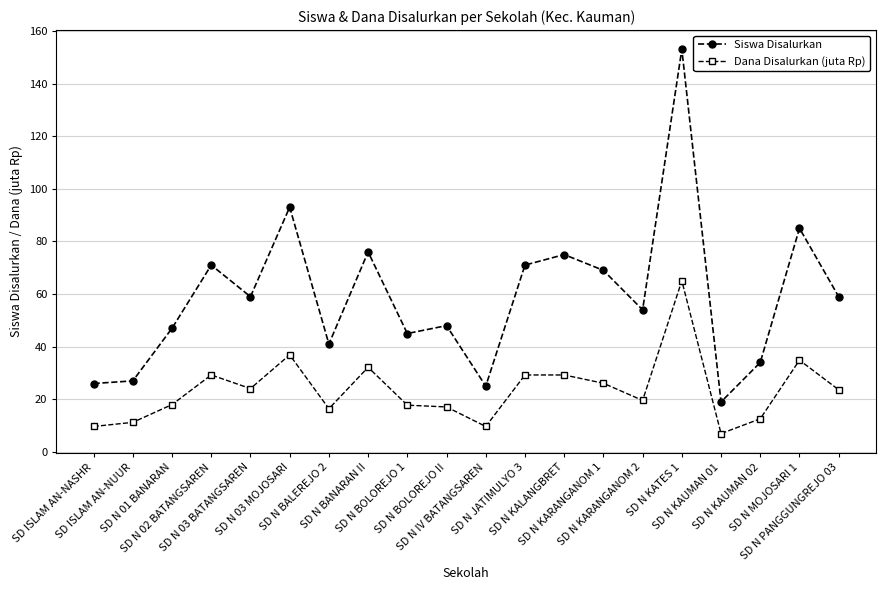

What is the sum of all Dana Disalurkan (juta Rp) values?

469.6